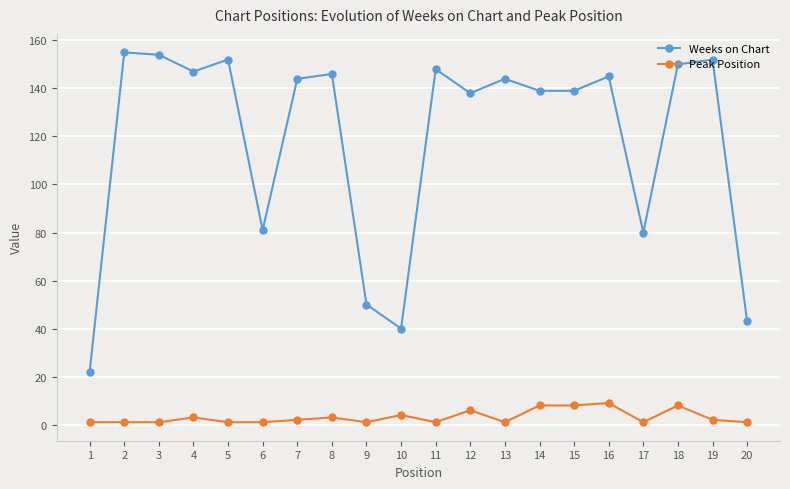

True or false: Weeks on Chart has a value of 150 at 18.

True